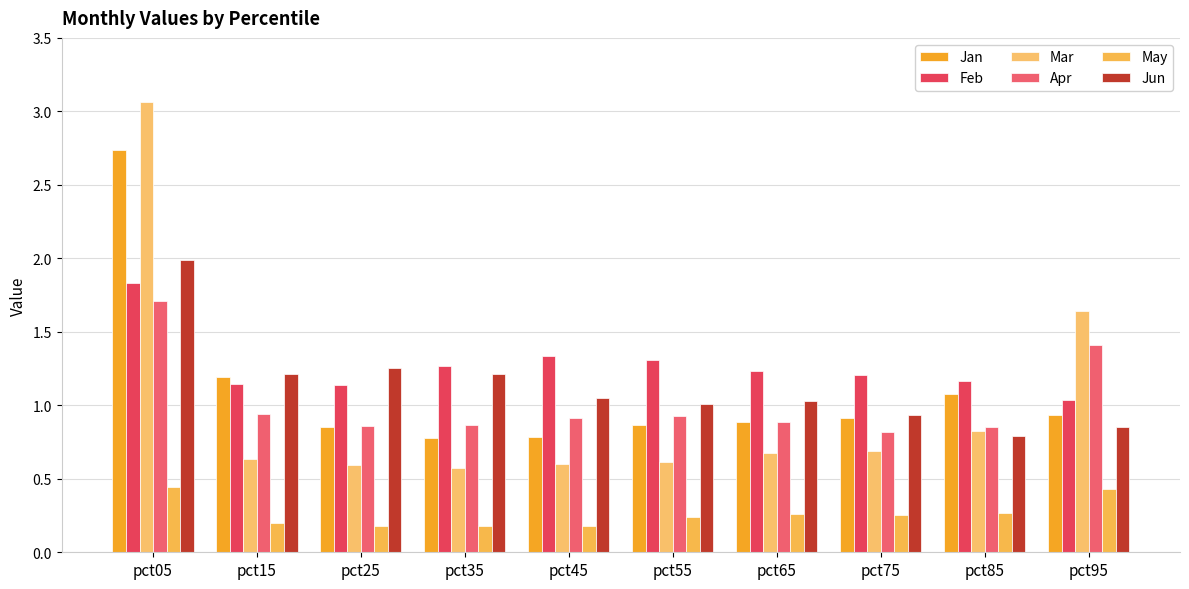

How many bars are there in each group?

6